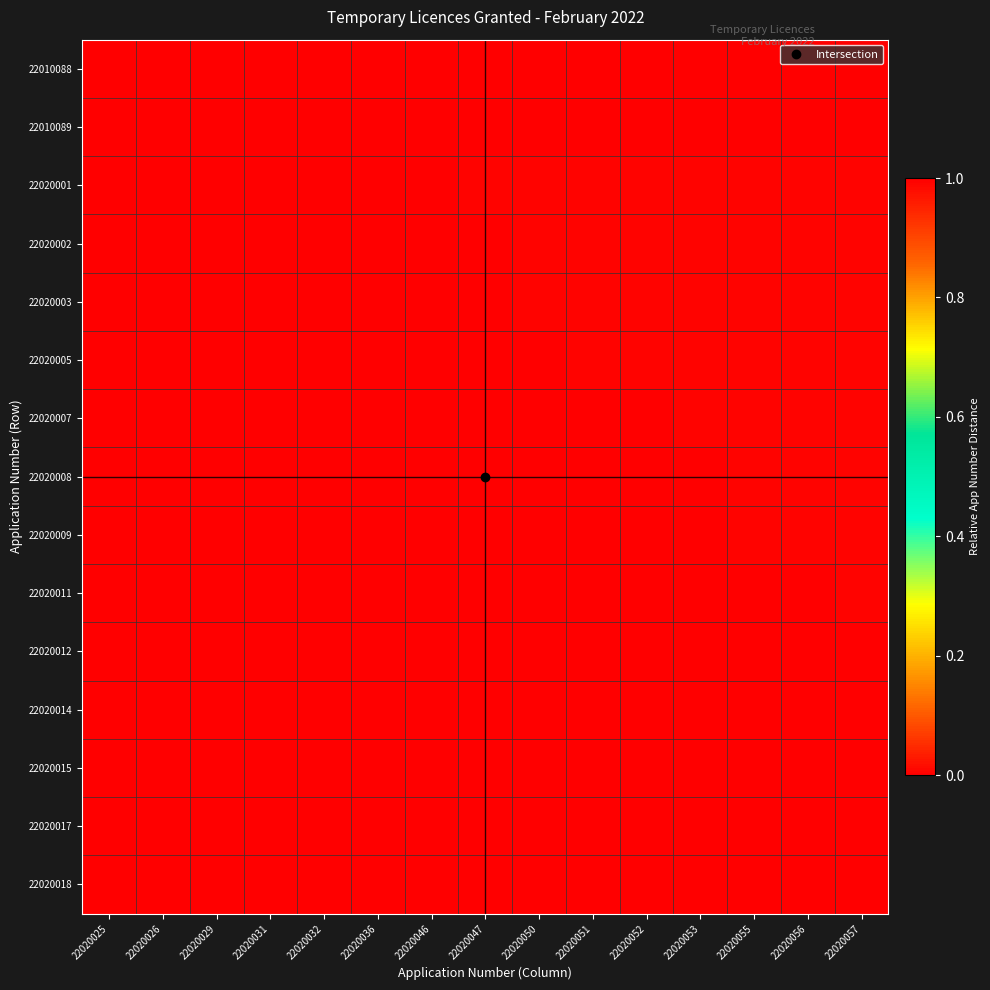

Which series has the widest spread of values?

22010088